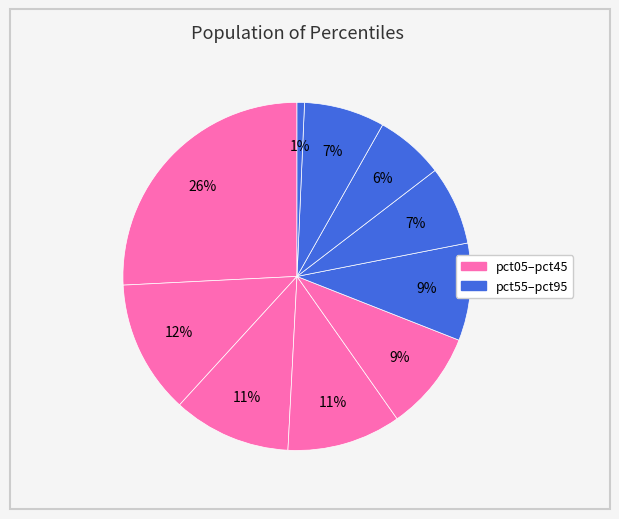

What is the largest slice in the pie chart?

pct05